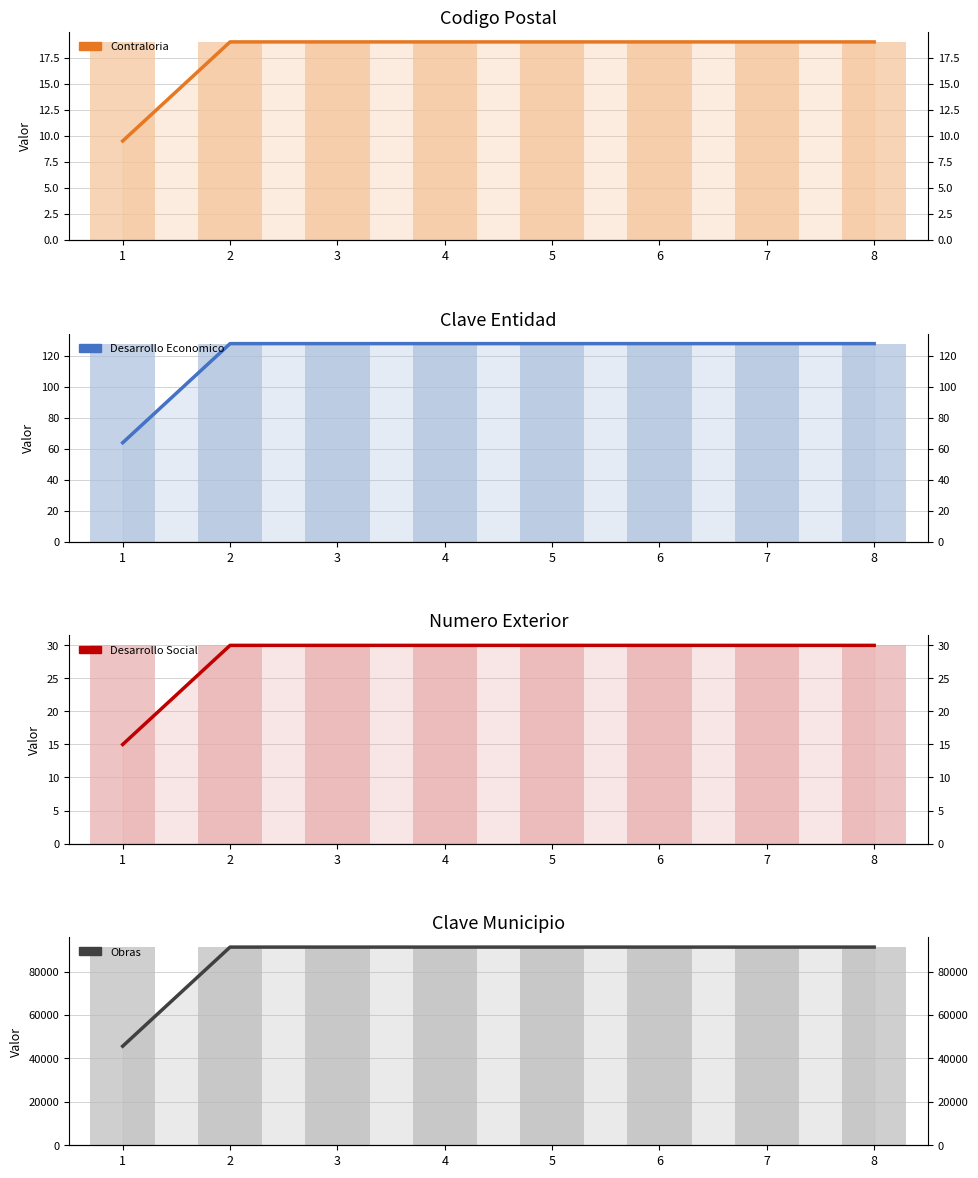

What is the highest value of the Obras series?

91270.0